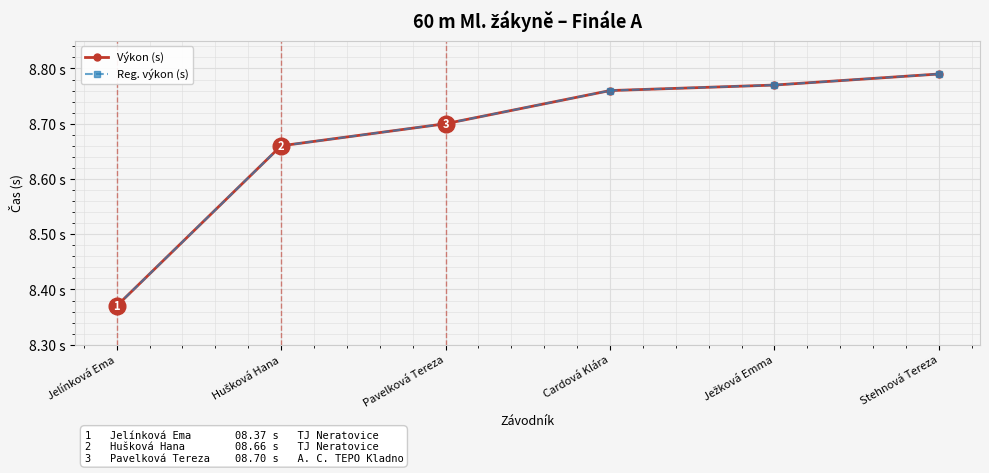

Does the chart have visible grid lines?

Yes